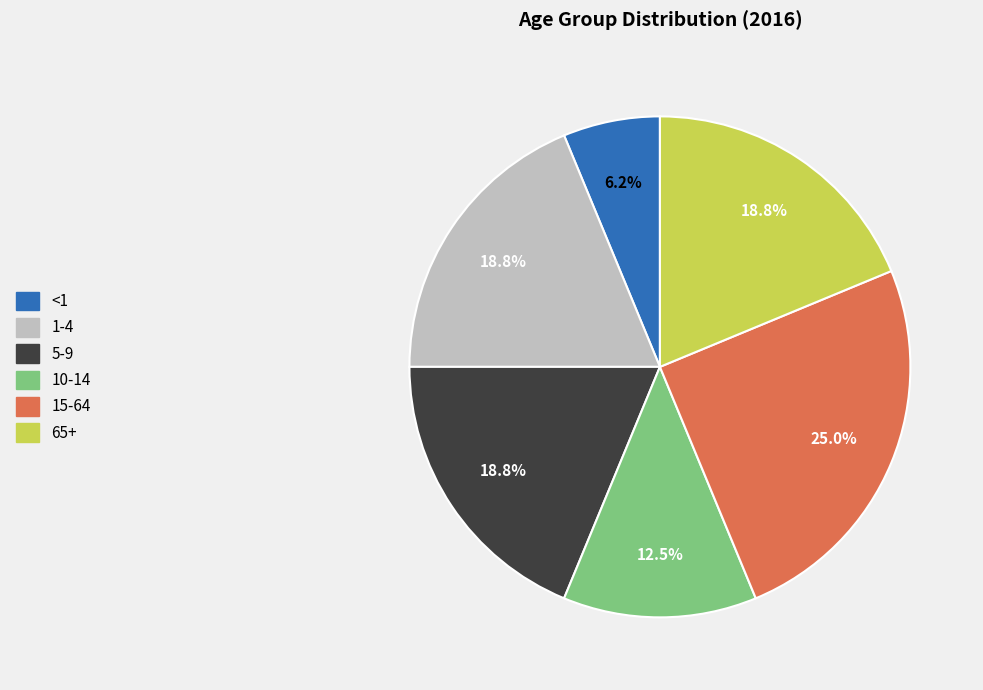

Which slice is the largest?

15-64